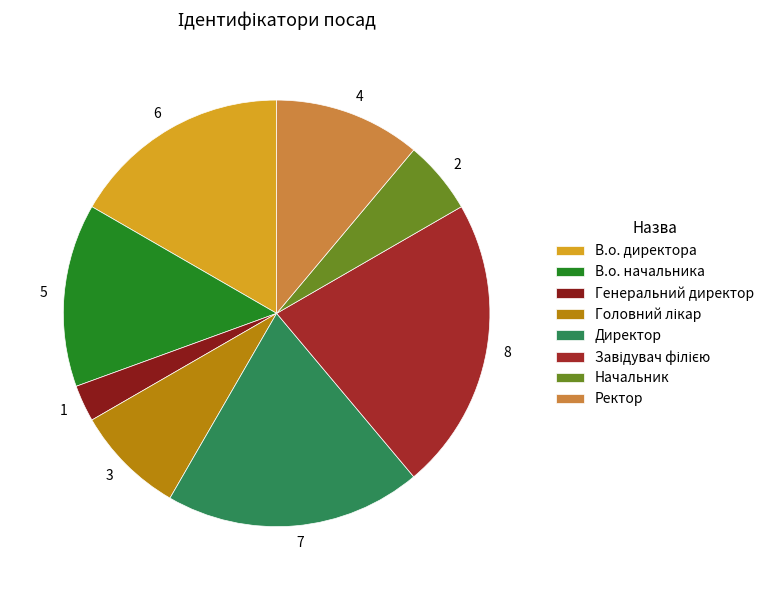

The В.о. директора slice represents 26% of the pie. True or false?

False